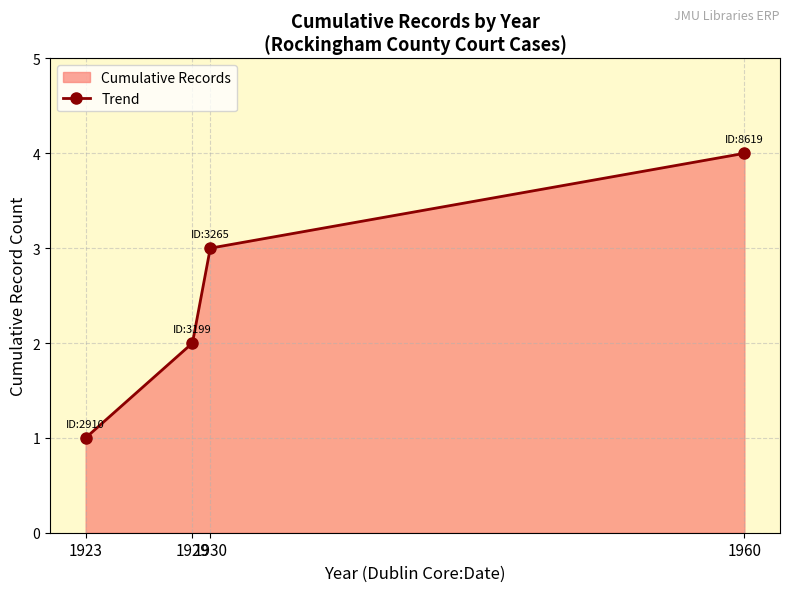

Approximately how many times larger is the value at 1960 compared to 1930?

1.3